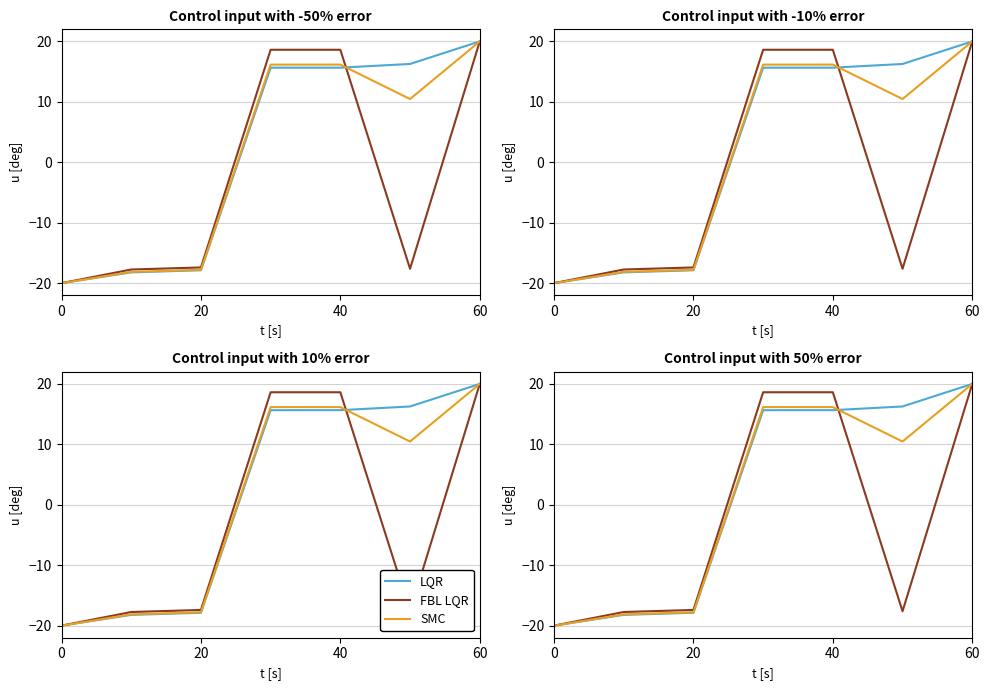

Does the chart display data point markers on the line(s)?

No